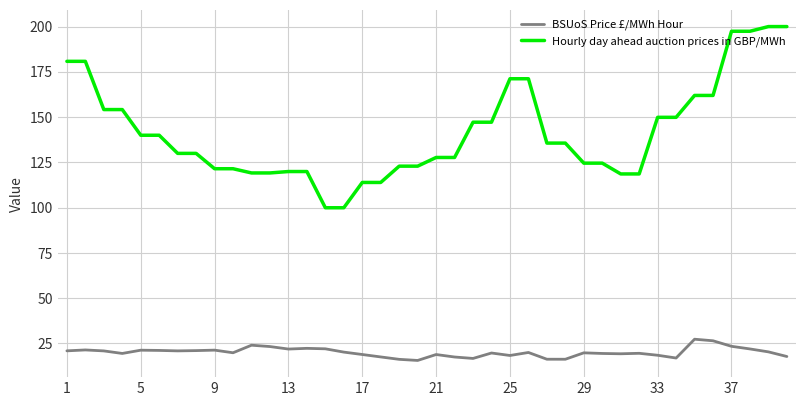

What is the lowest value of the BSUoS Price £/MWh Hour series?

15.6